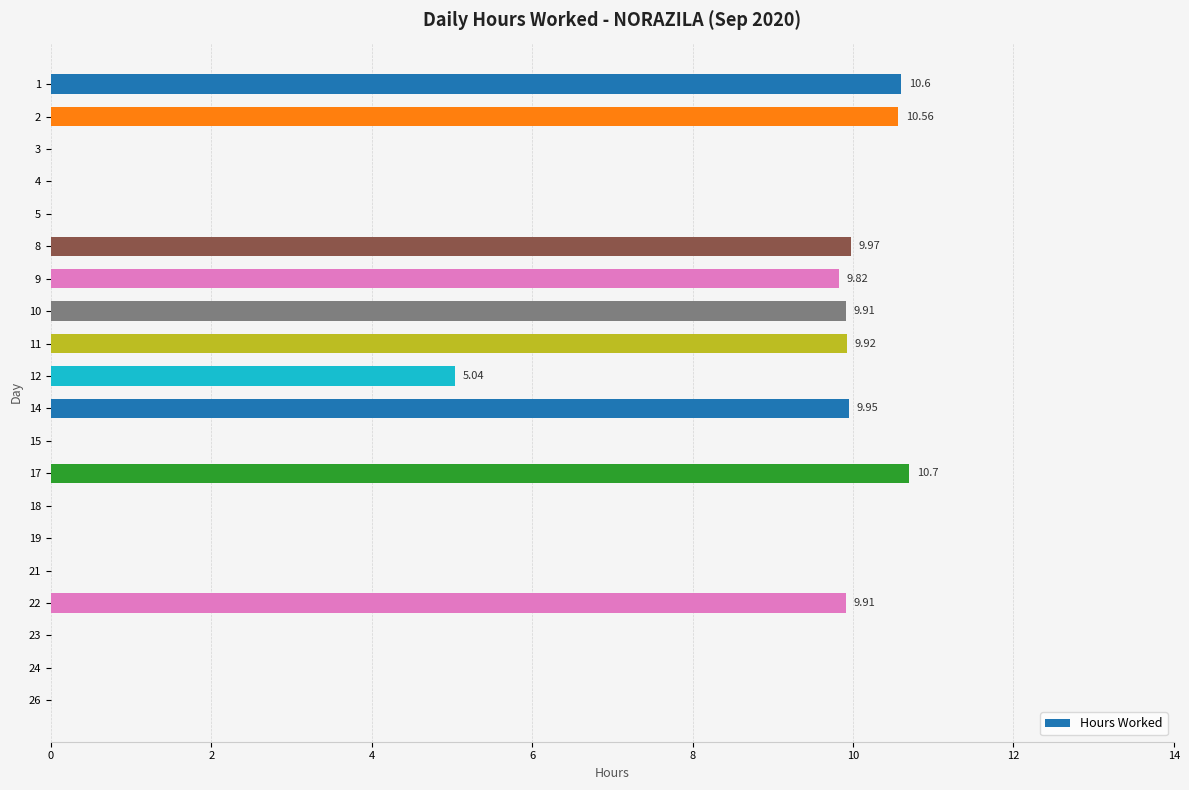

What is the change in value from 8 to 26?

-10.0